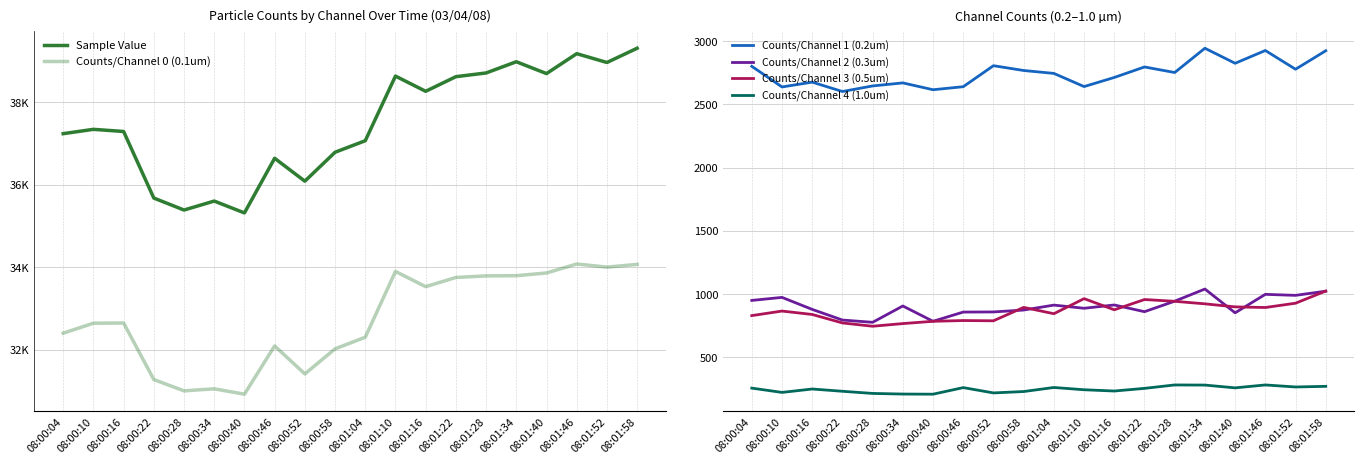

Where is the first local maximum for Counts/Channel 0 (0.1um)?

08:00:16